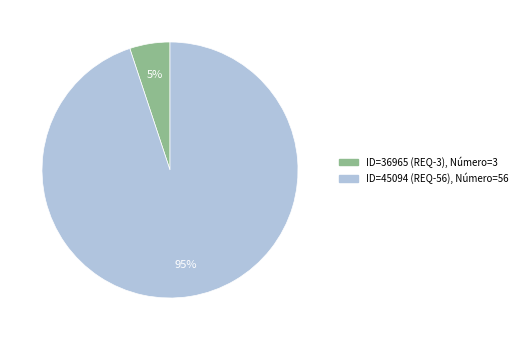

To the nearest percent, what percentage of the pie is ID=36965 (REQ-3), Número=3?

5%